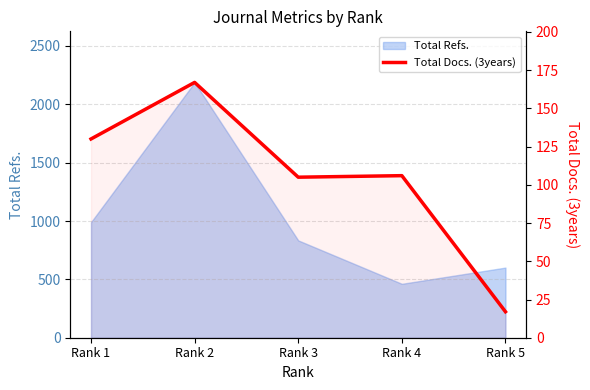

What is the smallest value displayed?

17